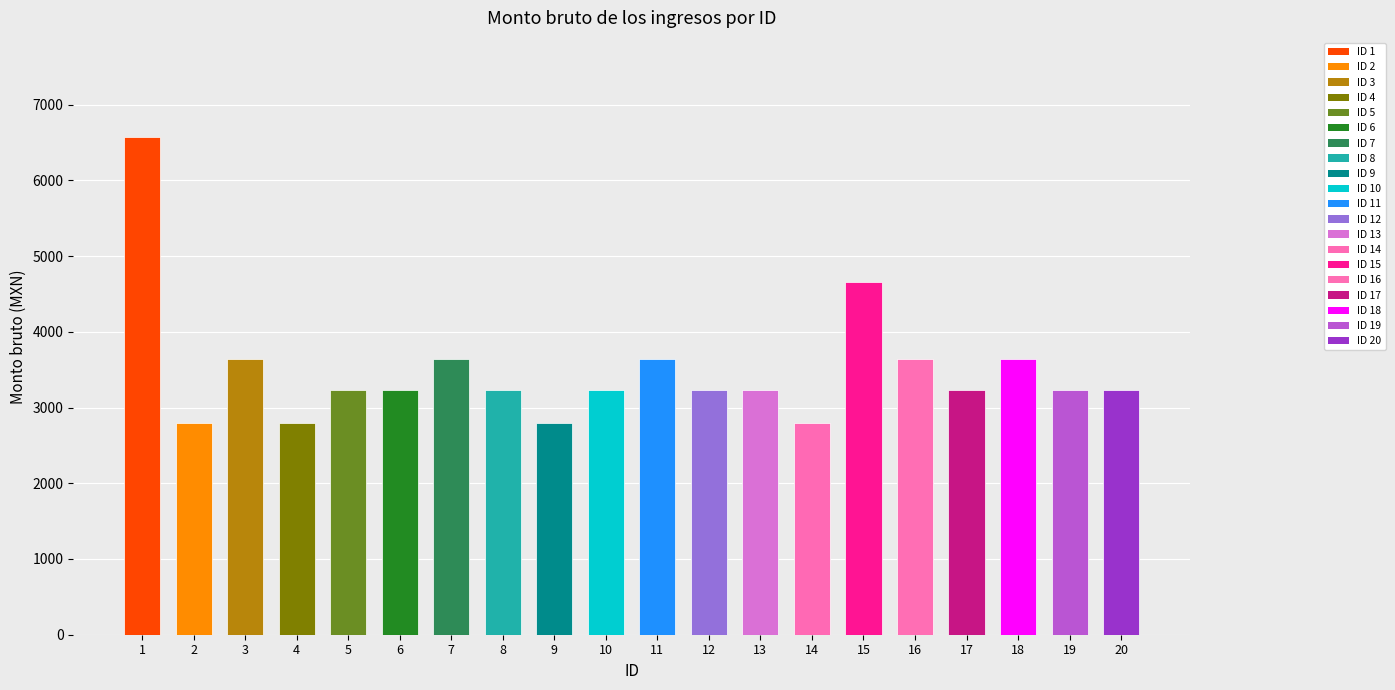

What is the difference between the maximum and minimum values?

3775.5